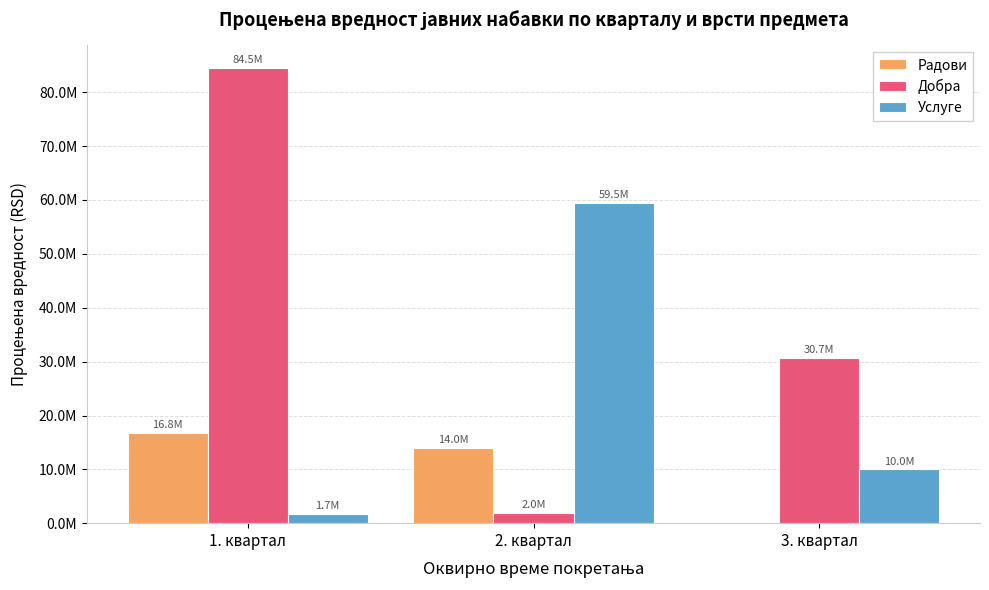

Which series has the widest spread of values?

Добра